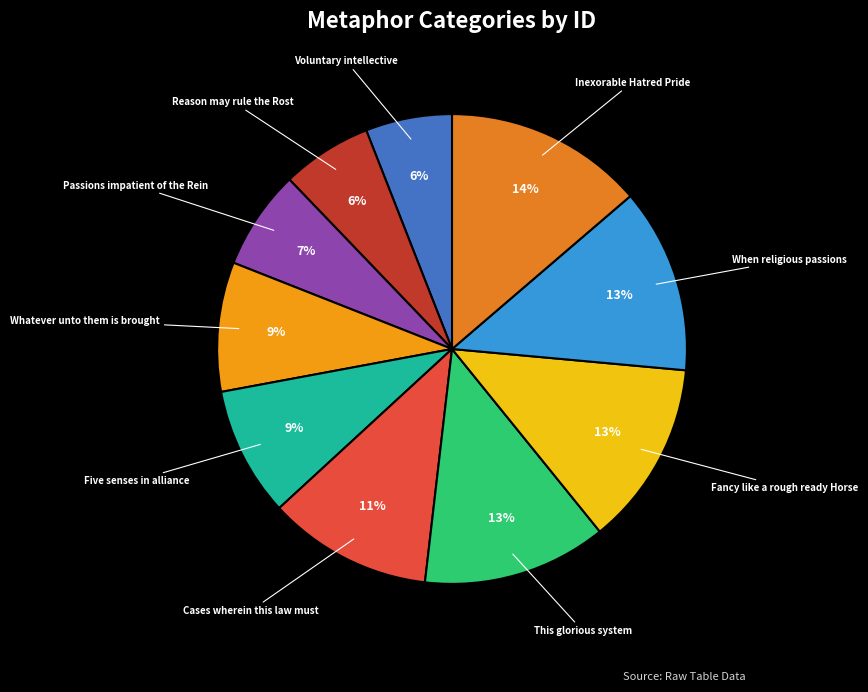

What is the ratio of the value at Reason may rule the Rost to the value at Fancy like a rough ready Horse?

0.5